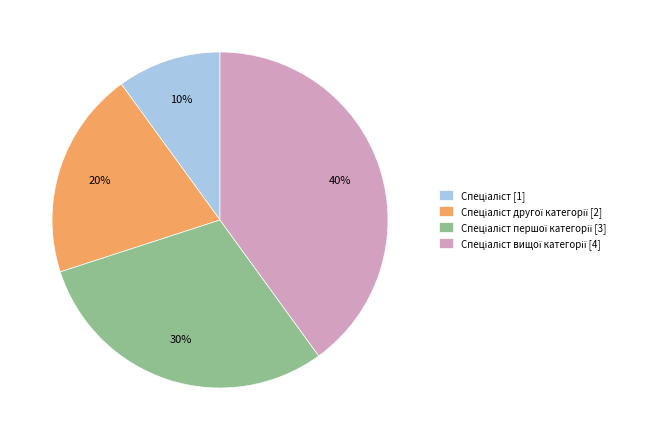

To the nearest percent, what is the difference between the largest and smallest slice percentages?

30%